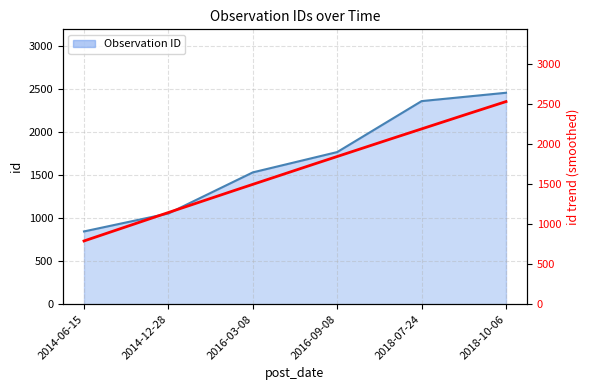

What is the approximate value at 2014-06-15, to the nearest 10?

840